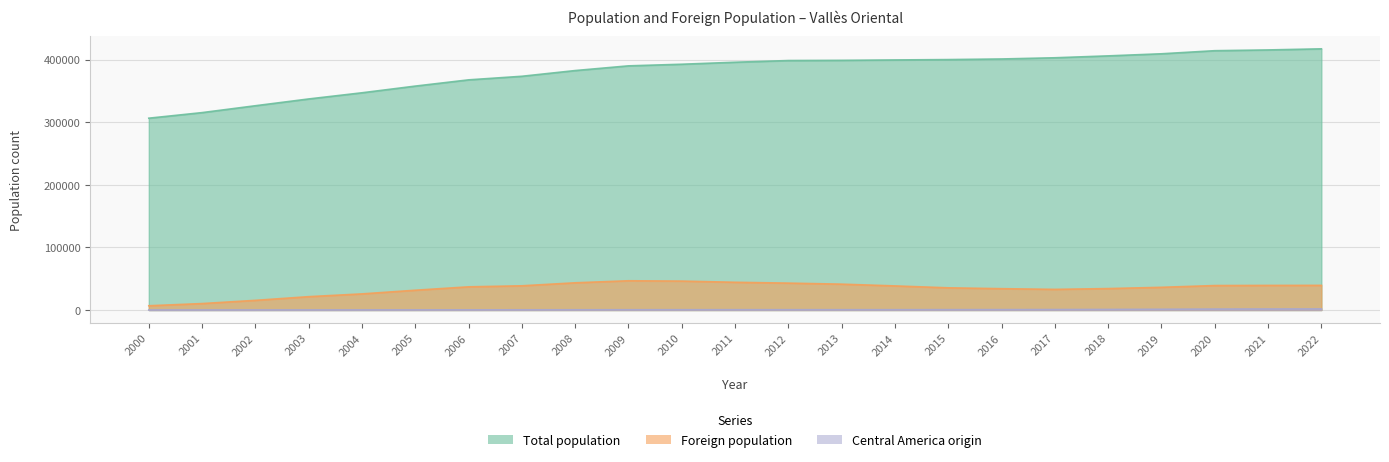

Is the value of Foreign population at 2000 greater than the value of Total population at 2001?

No